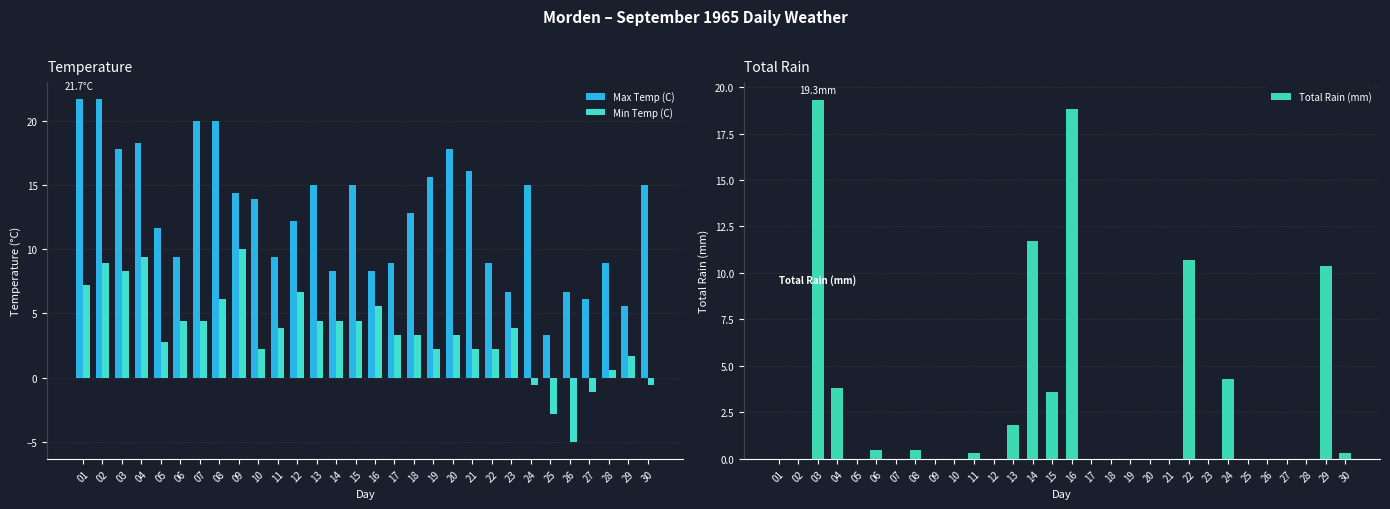

Are the bars horizontal?

No